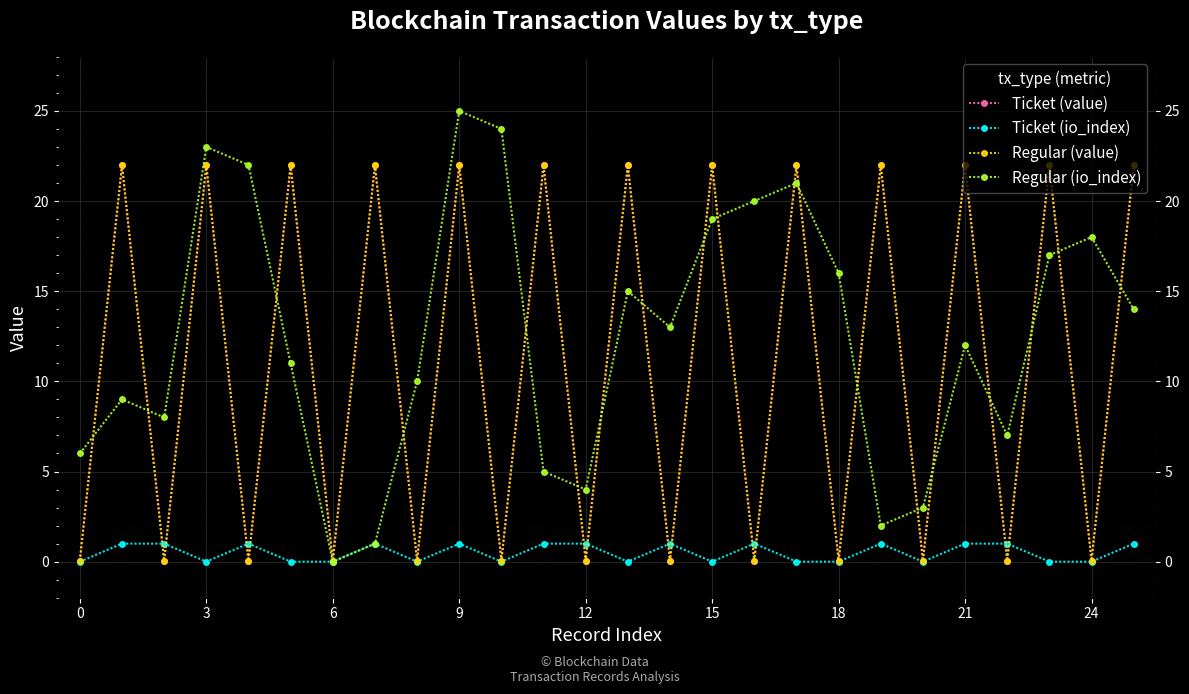

The value of Regular (value) at 25 is 22.0. True or false?

True